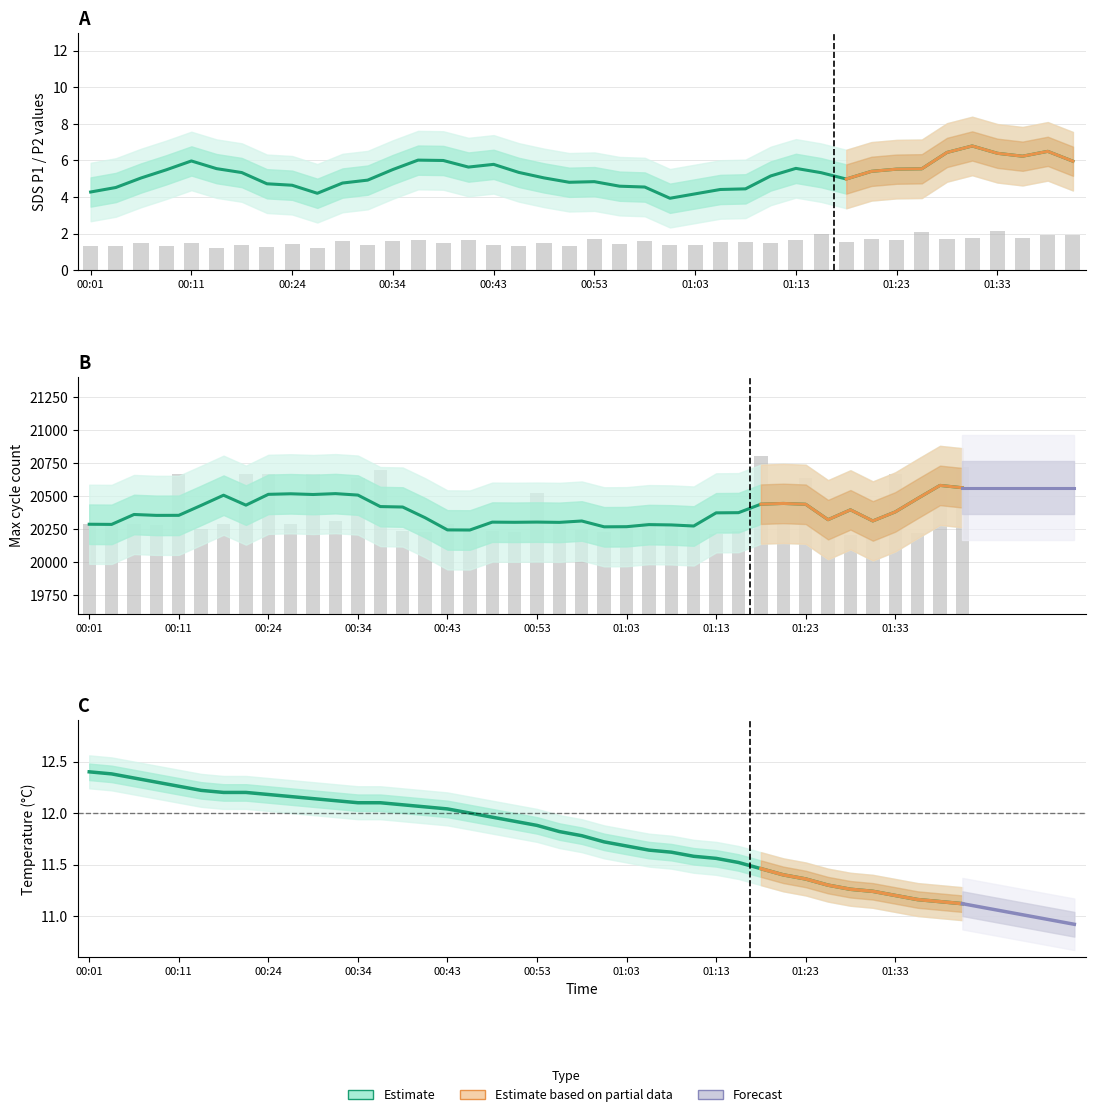

What is the spread (max minus min) of values at 00:29?

20664.4